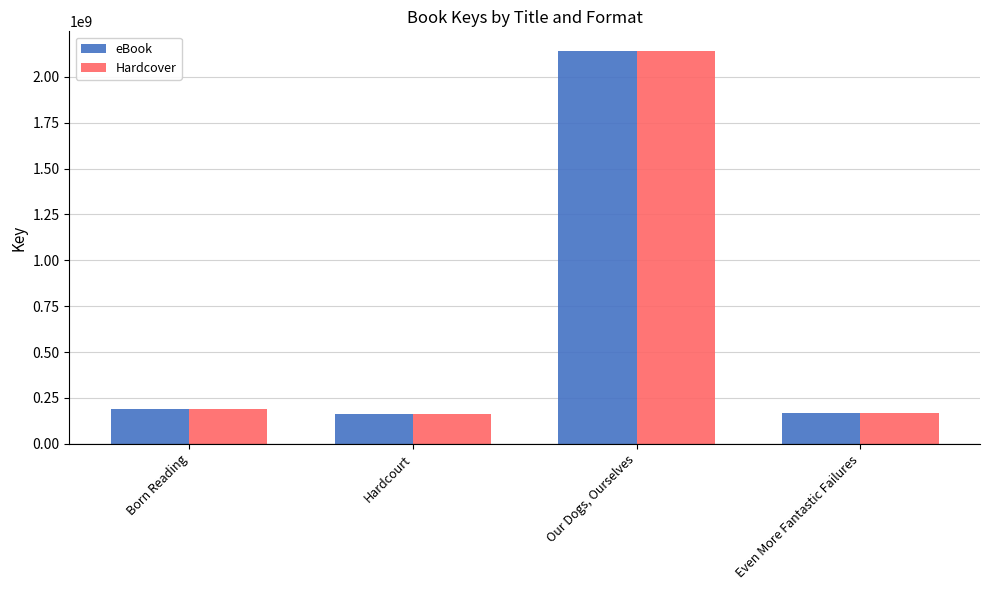

At which category is the sum across all series the highest?

Our Dogs, Ourselves